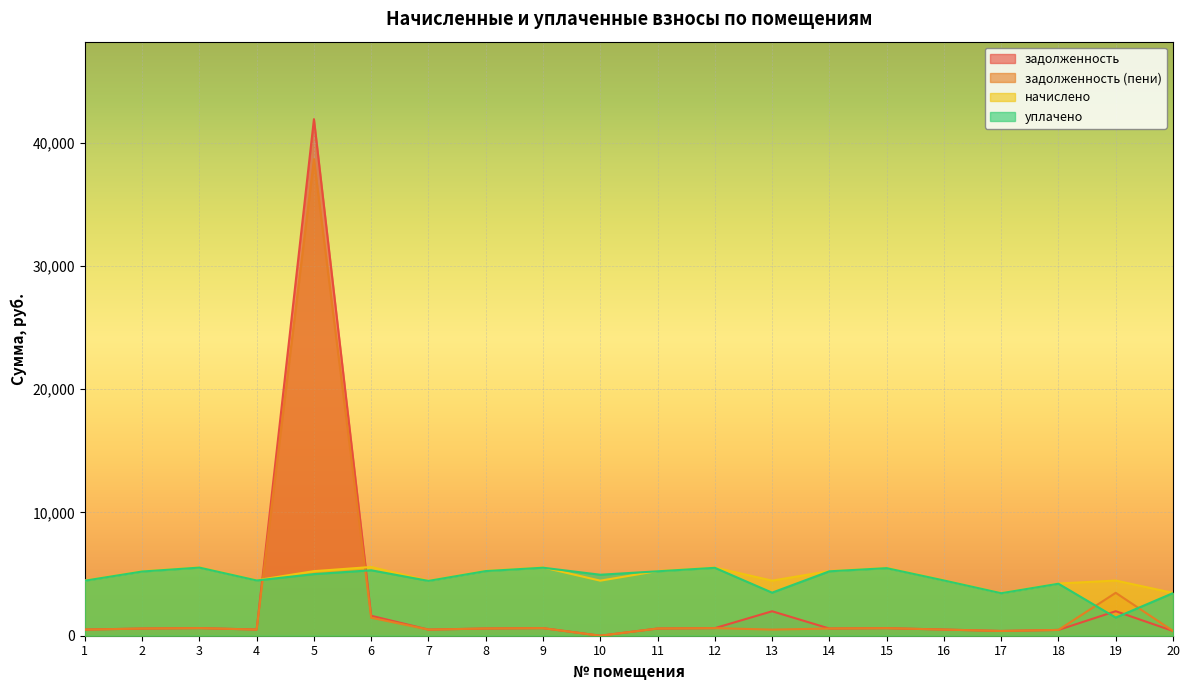

Reading left to right, what are all the values shown in this chart?

задолженность: 1=498.4	2=581.3	3=616.9	4=500.4	5=41921.4	6=1619.8	7=496.5	8=585.3	9=615.9	10=0.0	11=583.3	12=614.9	13=1985.8	14=583.3	15=611.9	16=500.4	17=384.9	18=470.8	19=1989.8	20=385.9
задолженность (пени): 1=498.4	2=581.3	3=616.9	4=500.4	5=38668.4	6=1459.4	7=496.5	8=585.3	9=615.9	10=0.0	11=583.3	12=614.9	13=496.5	14=583.3	15=611.9	16=500.4	17=384.9	18=470.8	19=3482.2	20=385.9
начислено: 1=4486.0	2=5232.1	3=5551.9	4=4503.7	5=5241.0	6=5578.6	7=4468.1	8=5267.6	9=5543.0	10=4468.1	11=5249.9	12=5534.1	13=4468.1	14=5249.9	15=5507.5	16=4503.7	17=3464.4	18=4237.2	19=4477.1	20=3473.3
уплачено: 1=4466.8	2=5209.7	3=5528.2	4=4484.4	5=5000.0	6=5311.1	7=4449.0	8=5245.1	9=5519.3	10=4948.7	11=5227.4	12=5510.4	13=3494.3	14=5227.4	15=5483.9	16=4484.4	17=3449.6	18=4219.1	19=1473.2	20=3458.4